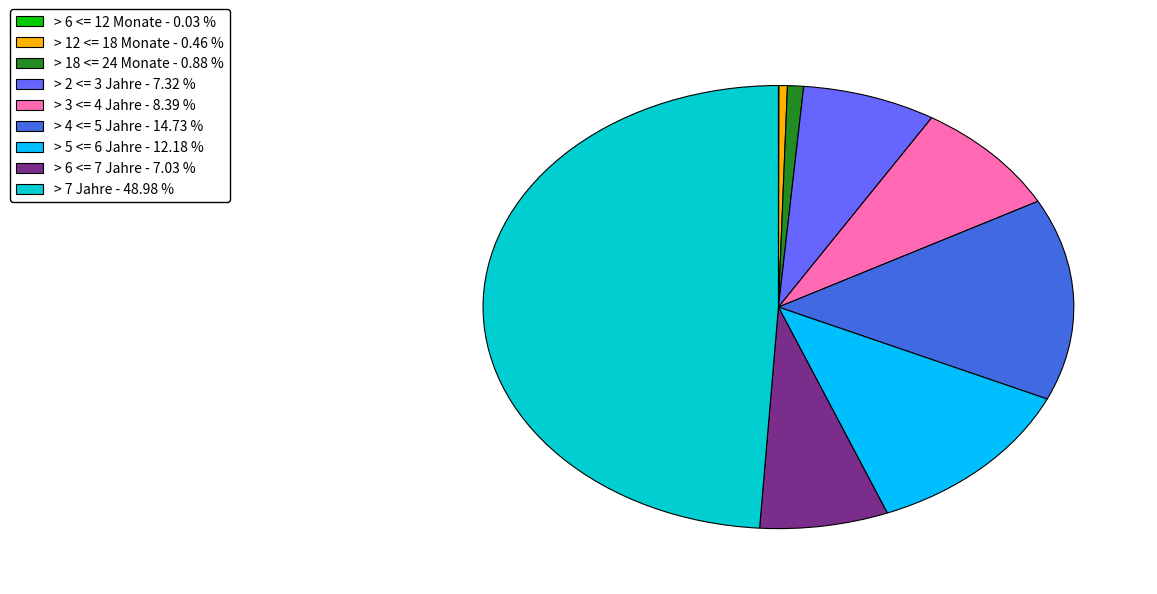

Which has a higher value, > 4 <= 5 Jahre - 14.73 % or > 5 <= 6 Jahre - 12.18 %?

> 4 <= 5 Jahre - 14.73 %